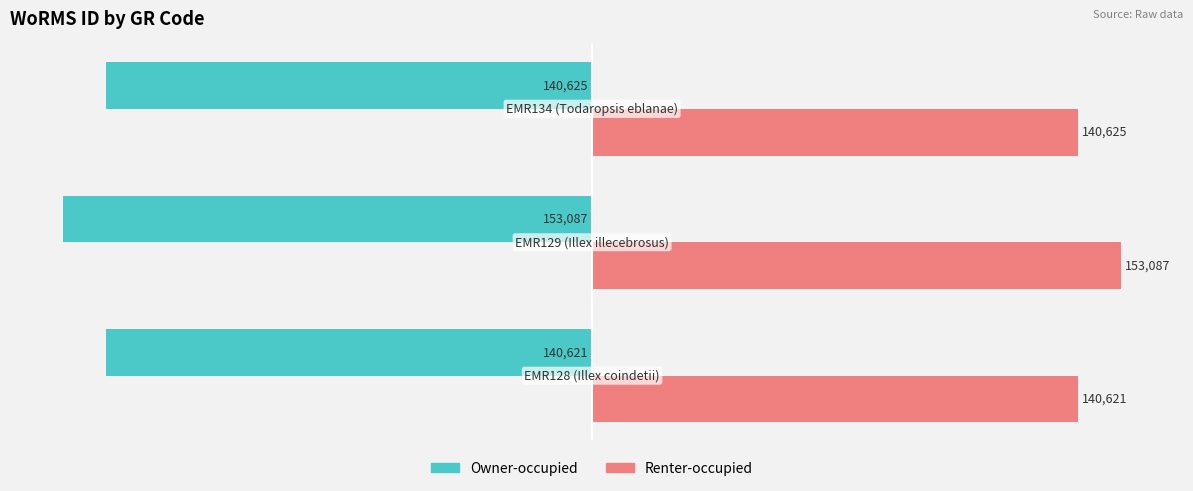

What is the average value of the Renter-occupied series?

144778